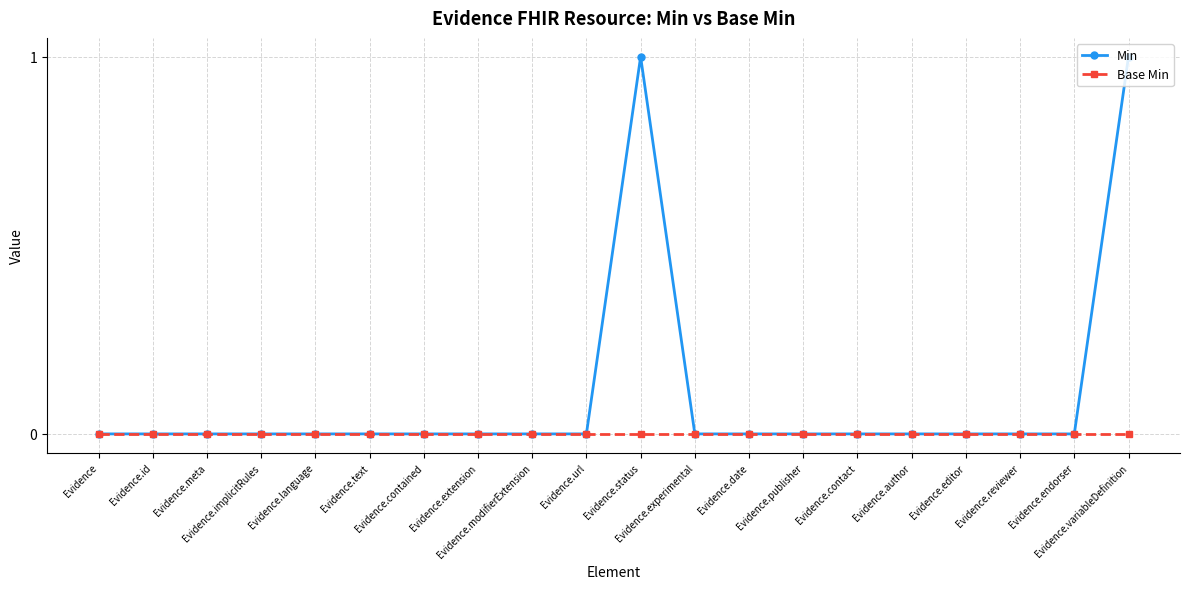

Which series has the largest total across all categories?

Min